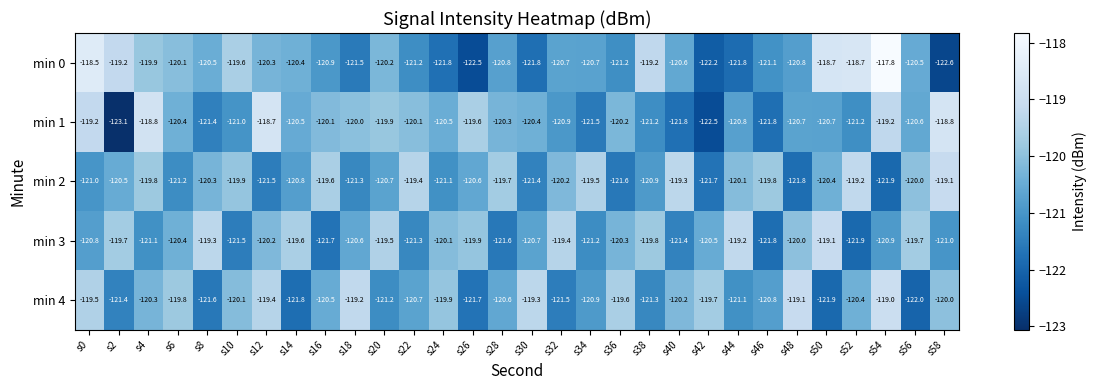

At s30, list the series in order from largest to smallest.

min 4, min 1, min 3, min 2, min 0